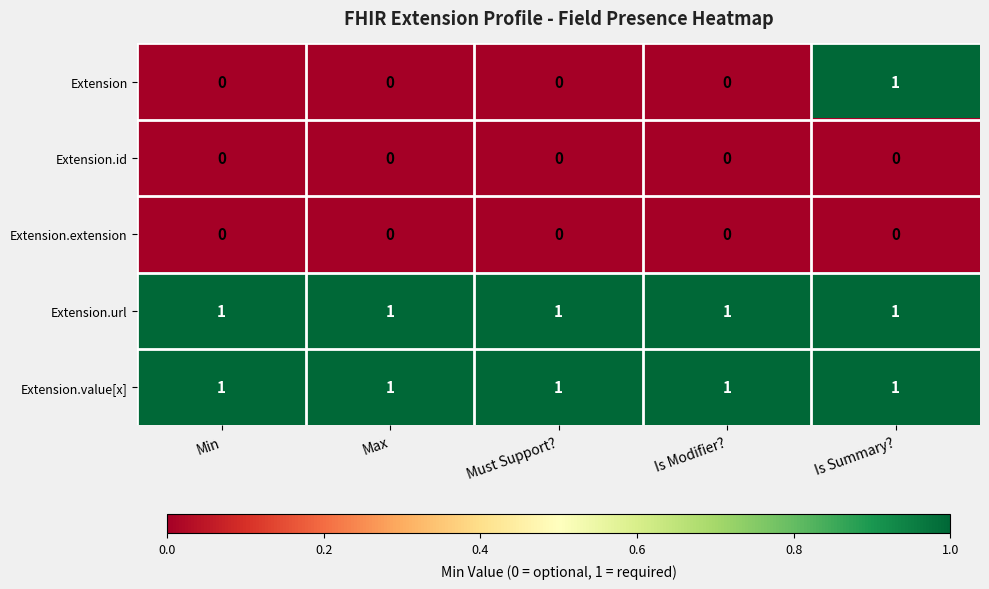

True or false: Extension.value[x] has a value of 2 at Min.

False